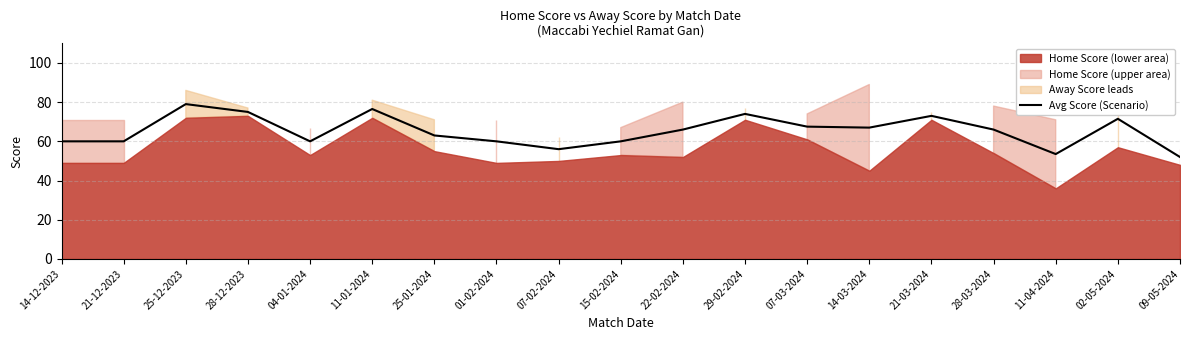

True or false: the data shows 72.9 at 09-05-2024.

False